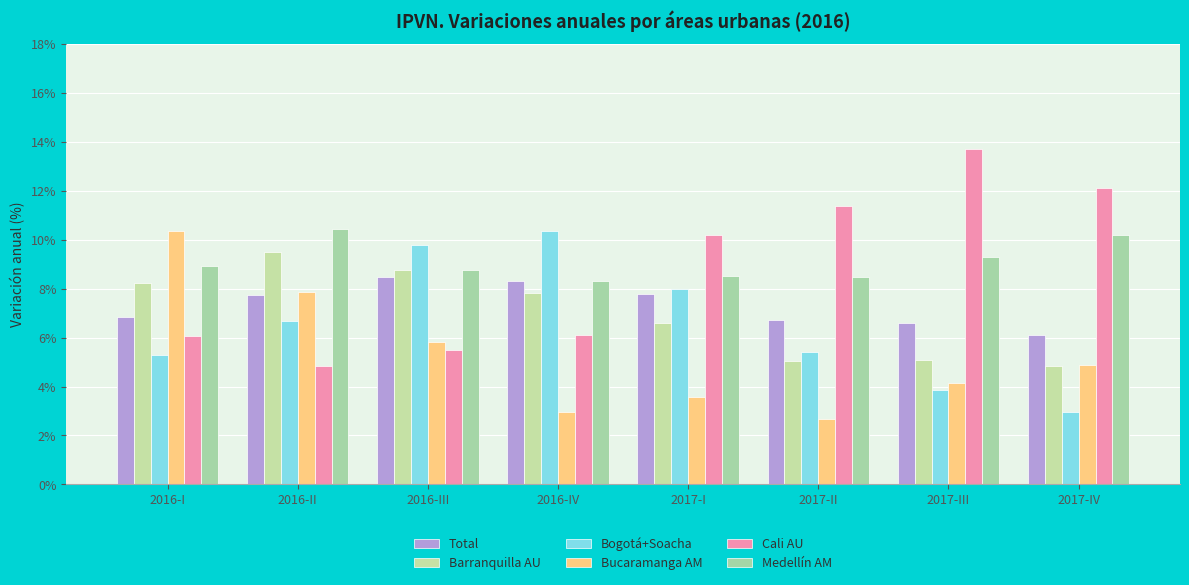

Reading left to right, transcribe all the data shown in this chart.

Total: 2016-I=6.8	2016-II=7.7	2016-III=8.5	2016-IV=8.3	2017-I=7.8	2017-II=6.7	2017-III=6.6	2017-IV=6.1
Barranquilla AU: 2016-I=8.2	2016-II=9.5	2016-III=8.8	2016-IV=7.8	2017-I=6.6	2017-II=5.0	2017-III=5.1	2017-IV=4.8
Bogotá+Soacha: 2016-I=5.3	2016-II=6.7	2016-III=9.8	2016-IV=10.3	2017-I=8.0	2017-II=5.4	2017-III=3.8	2017-IV=3.0
Bucaramanga AM: 2016-I=10.4	2016-II=7.8	2016-III=5.8	2016-IV=2.9	2017-I=3.6	2017-II=2.7	2017-III=4.1	2017-IV=4.9
Cali AU: 2016-I=6.1	2016-II=4.8	2016-III=5.5	2016-IV=6.1	2017-I=10.2	2017-II=11.4	2017-III=13.7	2017-IV=12.1
Medellín AM: 2016-I=8.9	2016-II=10.4	2016-III=8.8	2016-IV=8.3	2017-I=8.5	2017-II=8.5	2017-III=9.3	2017-IV=10.2